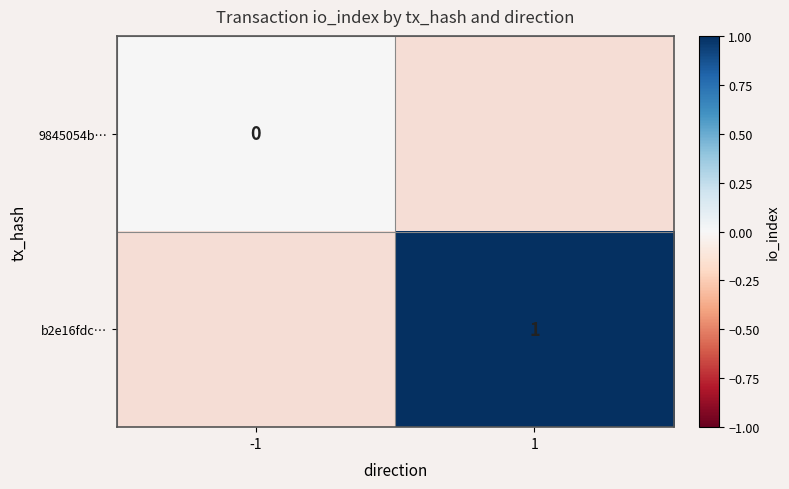

Which label corresponds to the largest value in the chart?

1